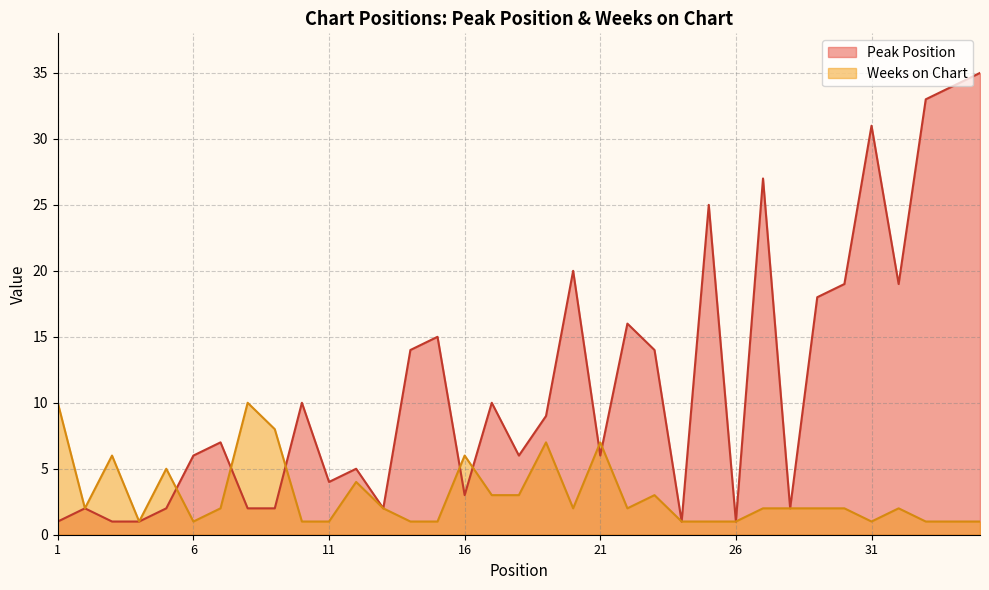

Which series has the largest range (max minus min)?

Peak Position